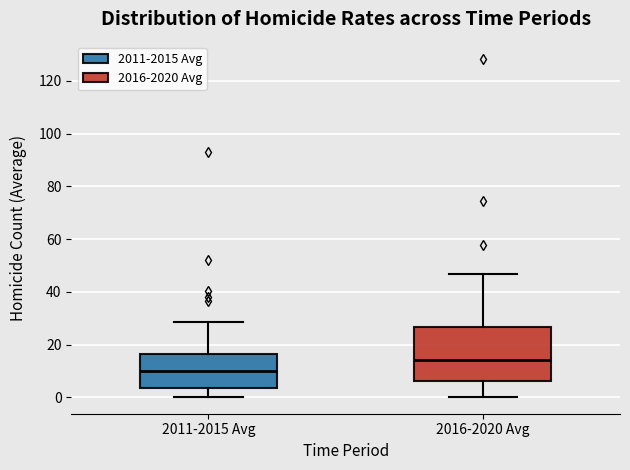

Reading left to right, transcribe this box plot: for each box, give where its median line is, the range the box spans, and where its two whiskers end, as read against the y-axis. The values are not printed on the chart, so give them approximately, as read against the axis.

2011-2015 Avg: median 10, box 4 to 16, whiskers 0 to 28
2016-2020 Avg: median 14, box 6 to 26, whiskers 0 to 46